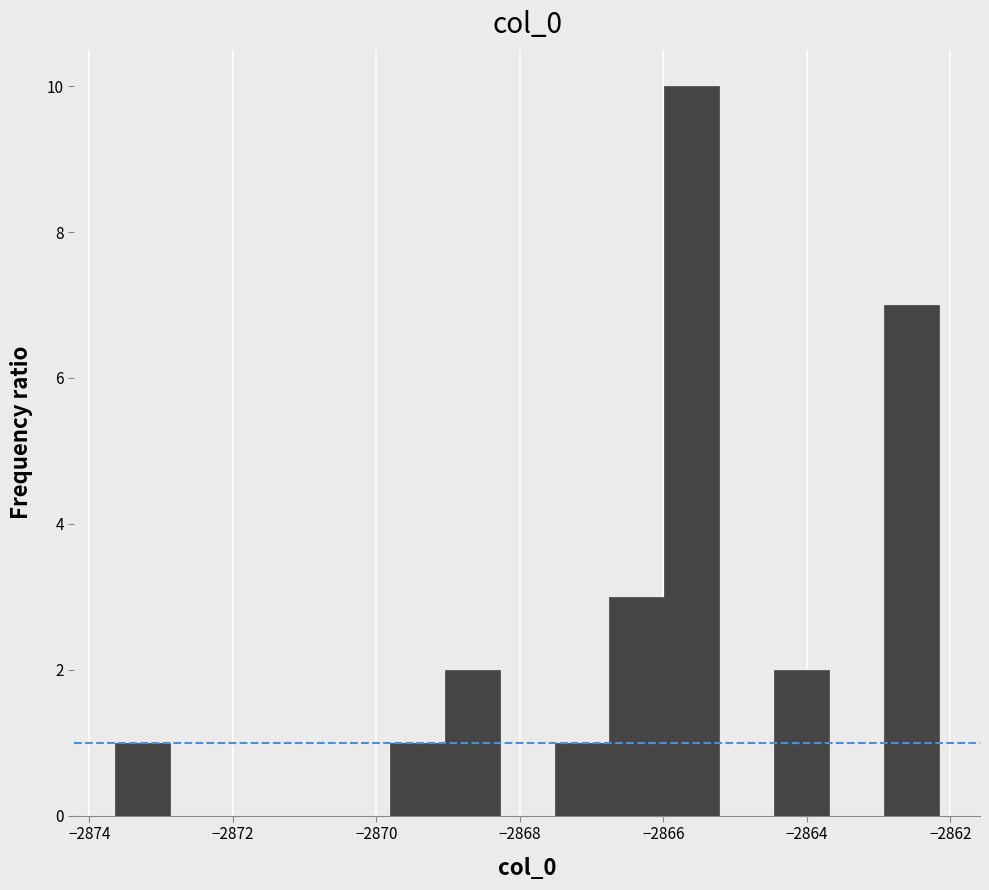

Around what value on the x-axis is the tallest bar? Give the approximate position of its centre, as read against the axis.

-2865.6